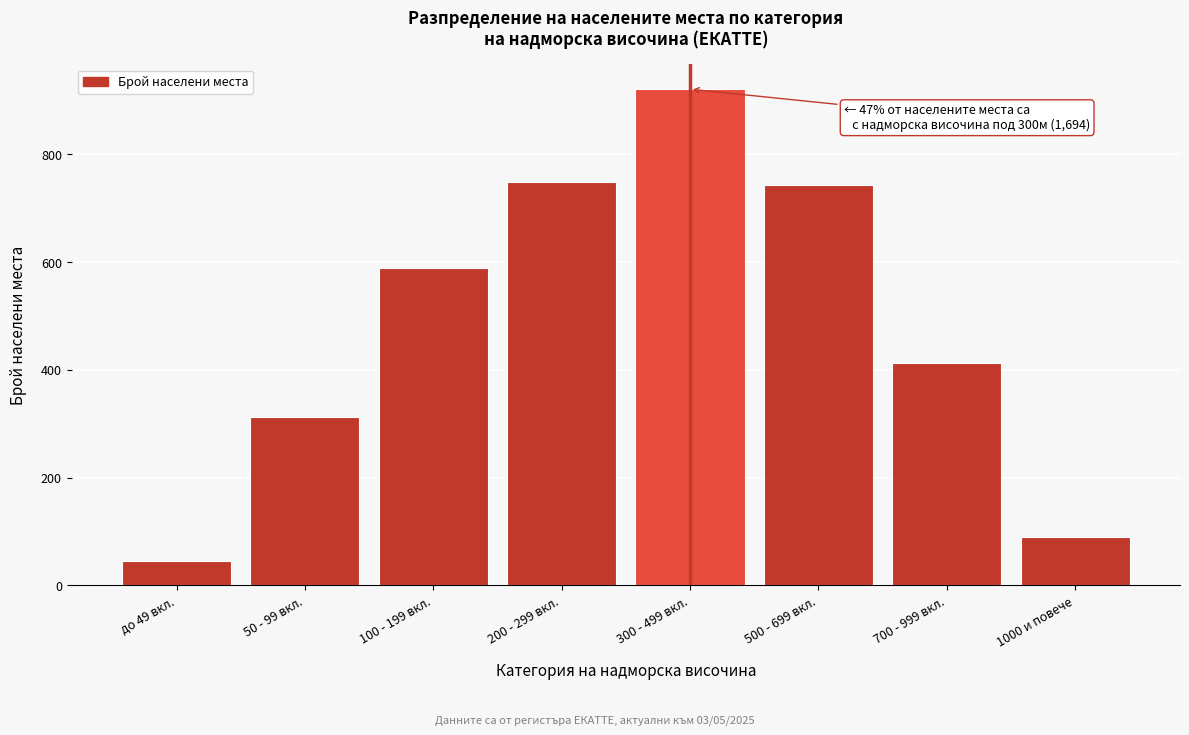

Reading left to right, transcribe all the data shown in this chart.

до 49 вкл.=45	50 - 99 вкл.=312	100 - 199 вкл.=589	200 - 299 вкл.=748	300 - 499 вкл.=921	500 - 699 вкл.=743	700 - 999 вкл.=412	1000 и повече=89